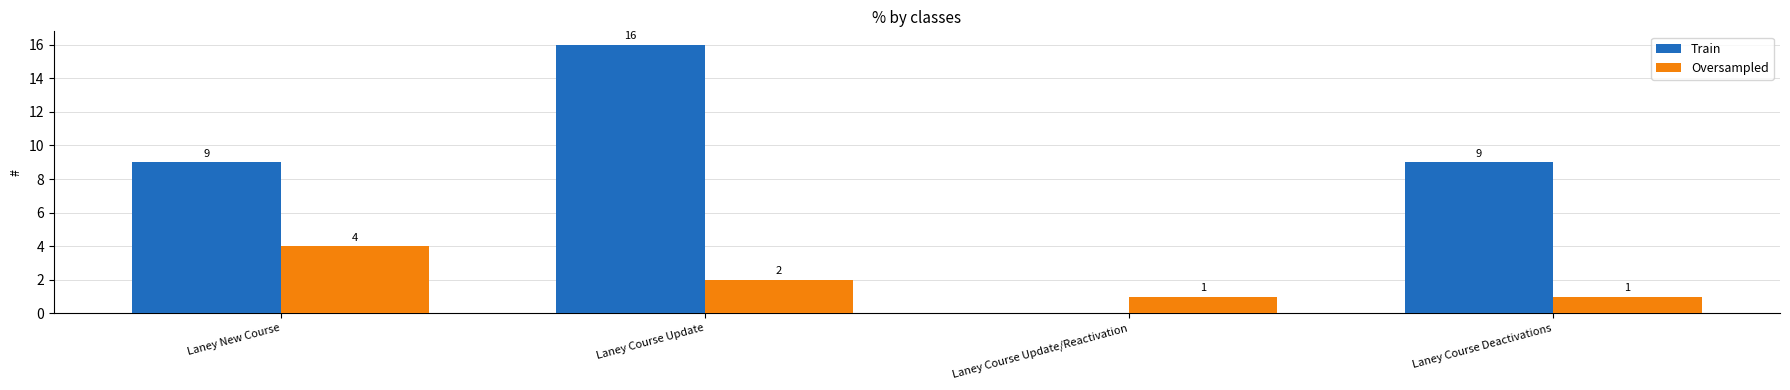

Reading left to right, extract all data points from this chart.

Train: 9	16	0	9
Oversampled: 4	2	1	1